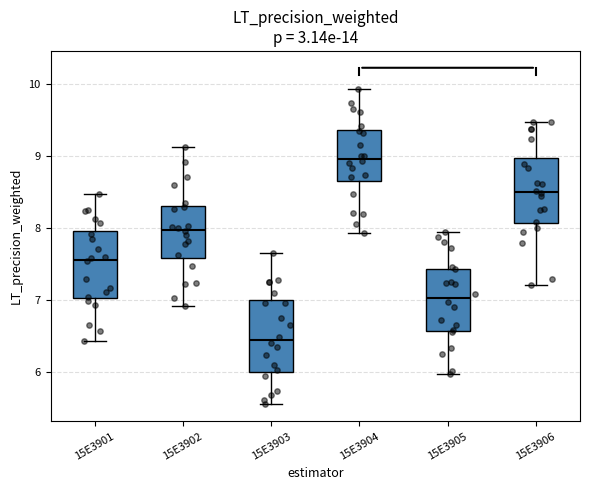

Which box's median line is the lowest?

15E3903